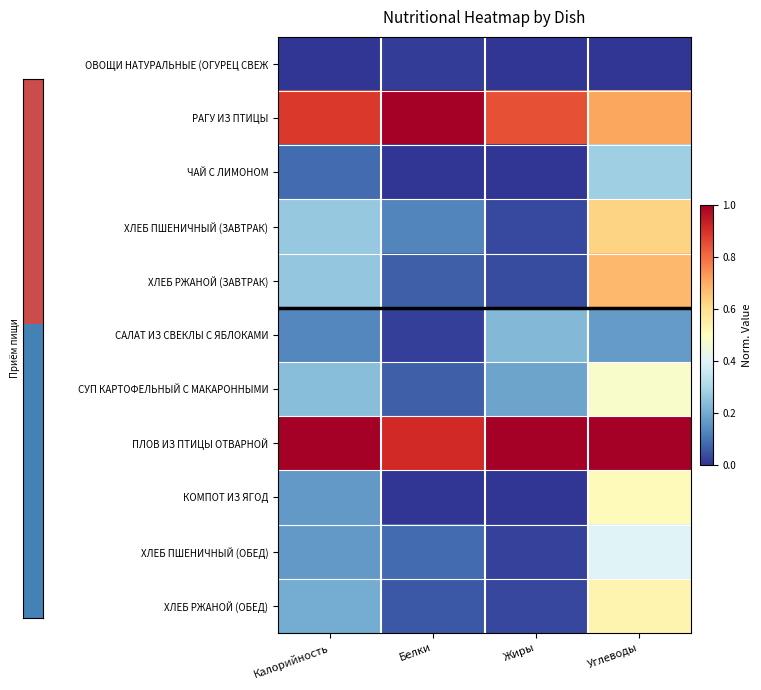

Rank the series at Калорийность from lowest to highest value.

ОВОЩИ НАТУРАЛЬНЫЕ (ОГУРЕЦ СВЕЖ, ЧАЙ С ЛИМОНОМ, САЛАТ ИЗ СВЕКЛЫ С ЯБЛОКАМИ, ХЛЕБ ПШЕНИЧНЫЙ (ОБЕД), КОМПОТ ИЗ ЯГОД, ХЛЕБ РЖАНОЙ (ОБЕД), СУП КАРТОФЕЛЬНЫЙ С МАКАРОННЫМИ, ХЛЕБ РЖАНОЙ (ЗАВТРАК), ХЛЕБ ПШЕНИЧНЫЙ (ЗАВТРАК), РАГУ ИЗ ПТИЦЫ, ПЛОВ ИЗ ПТИЦЫ ОТВАРНОЙ